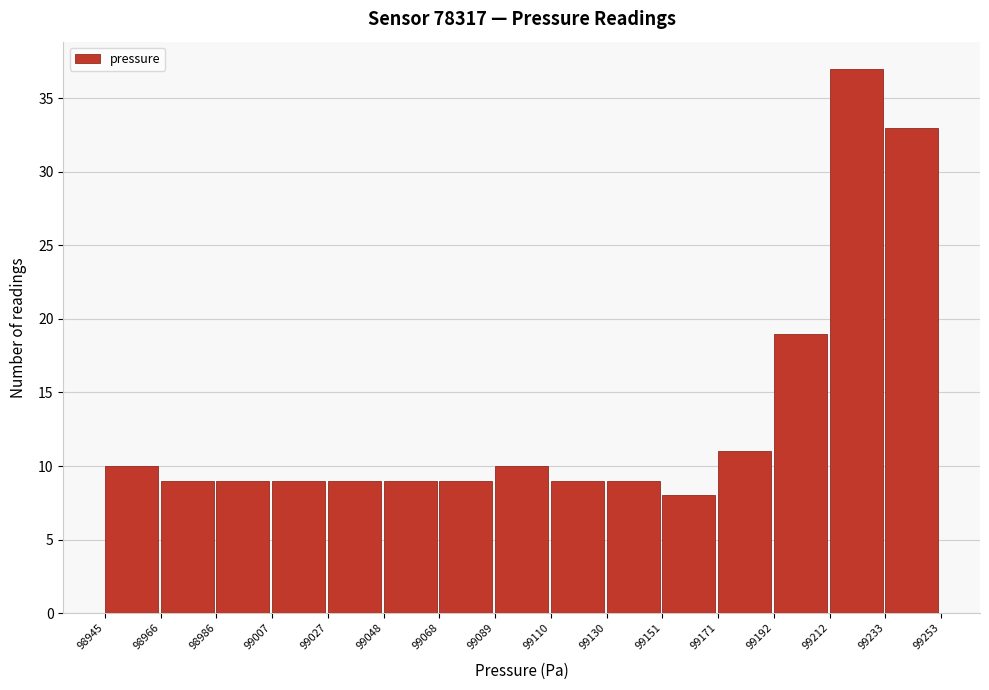

Which range on the x-axis has the tallest bar?

99212 to 99233